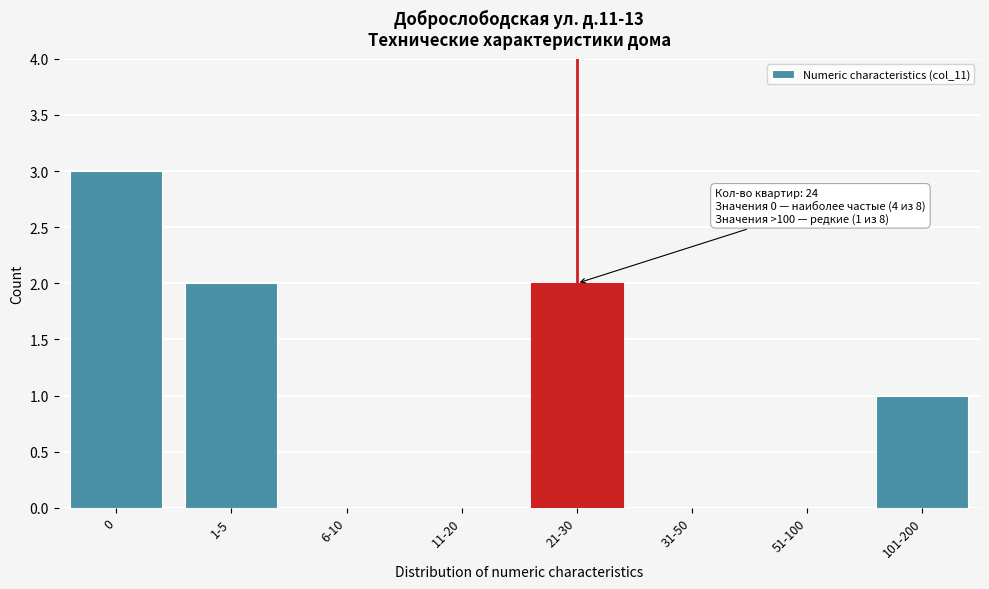

Reading right to left, extract all data points from this chart.

101-200=1	51-100=0	31-50=0	21-30=2	11-20=0	6-10=0	1-5=2	0=3